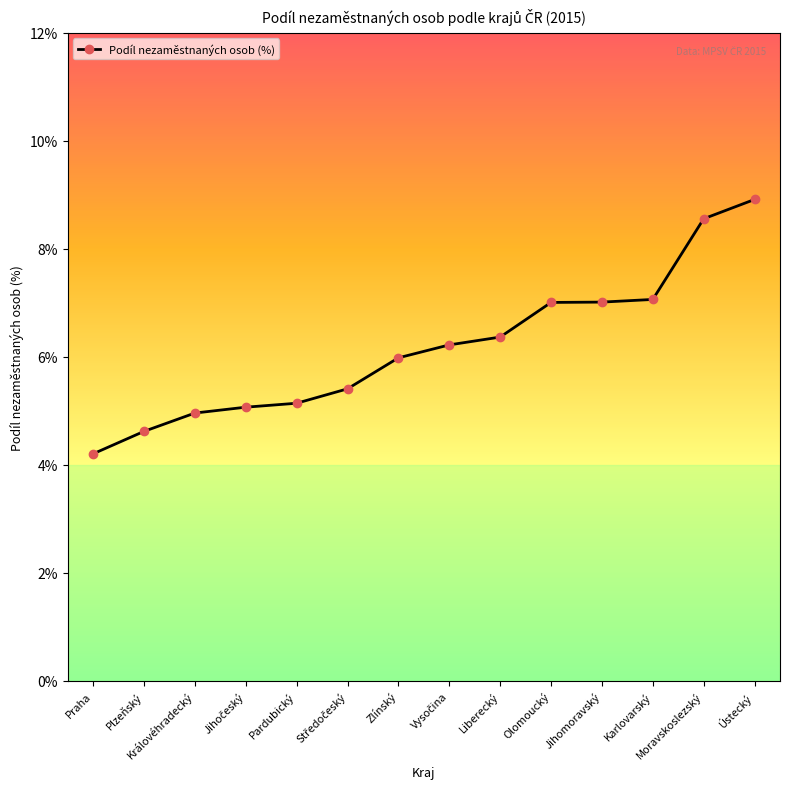

At which category does the chart reach its minimum across all series?

Praha